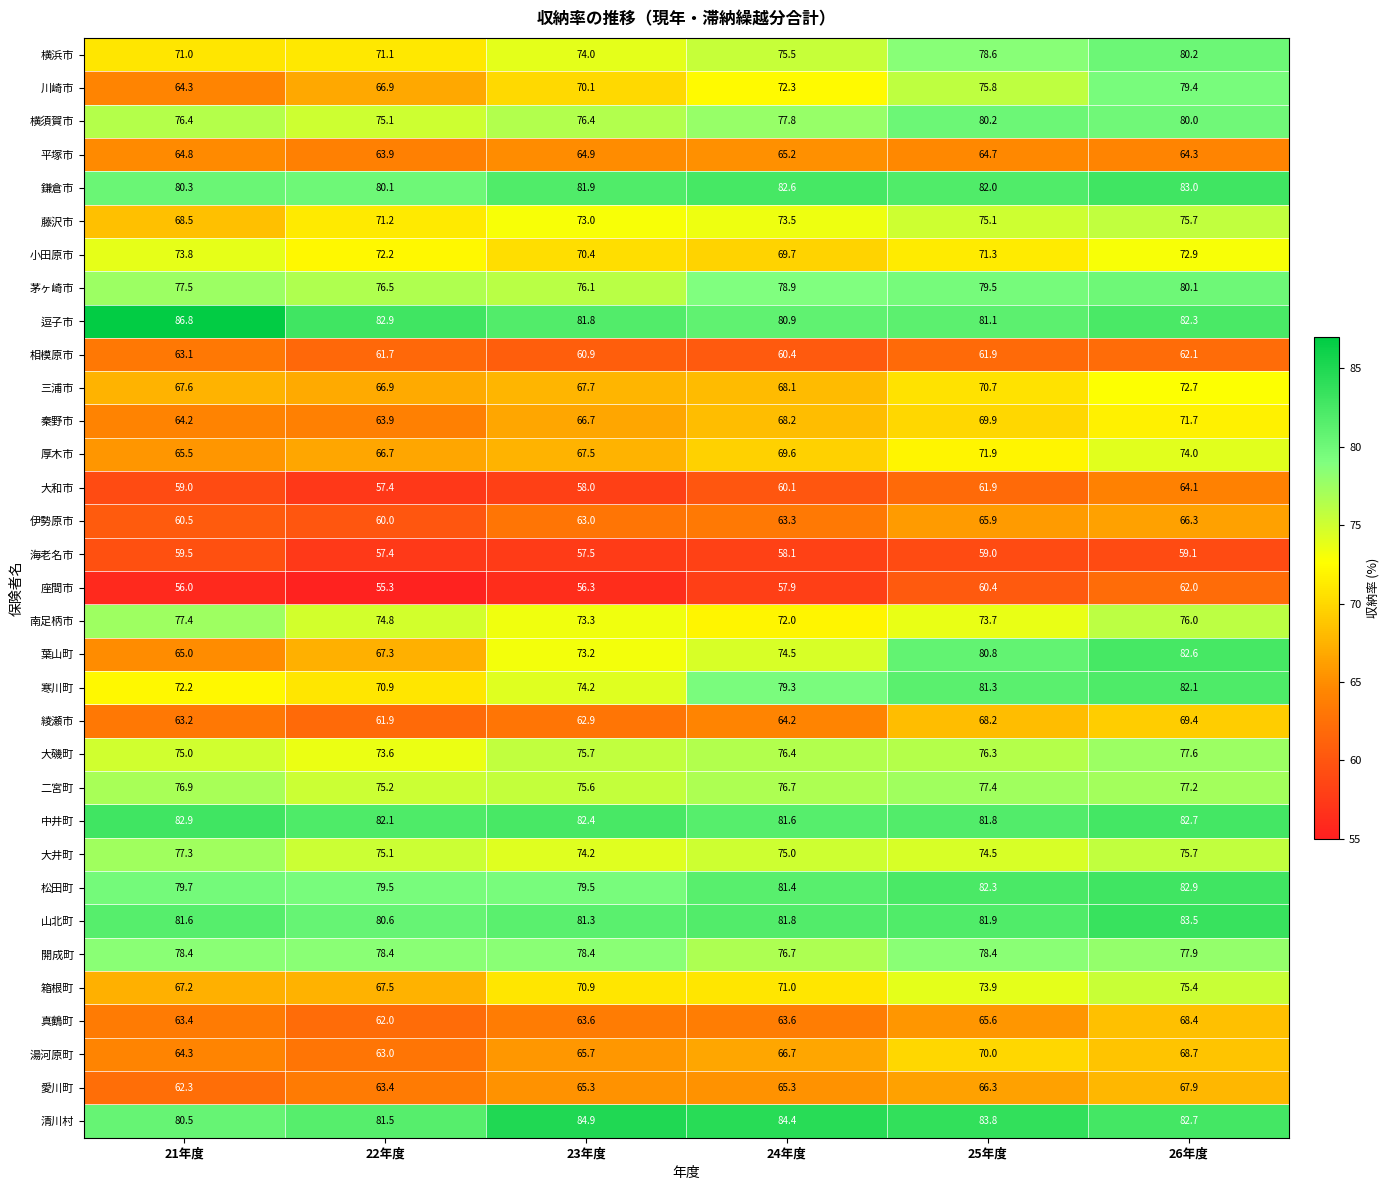

List the labels in order of 横浜市 value, smallest first.

21年度, 22年度, 23年度, 24年度, 25年度, 26年度